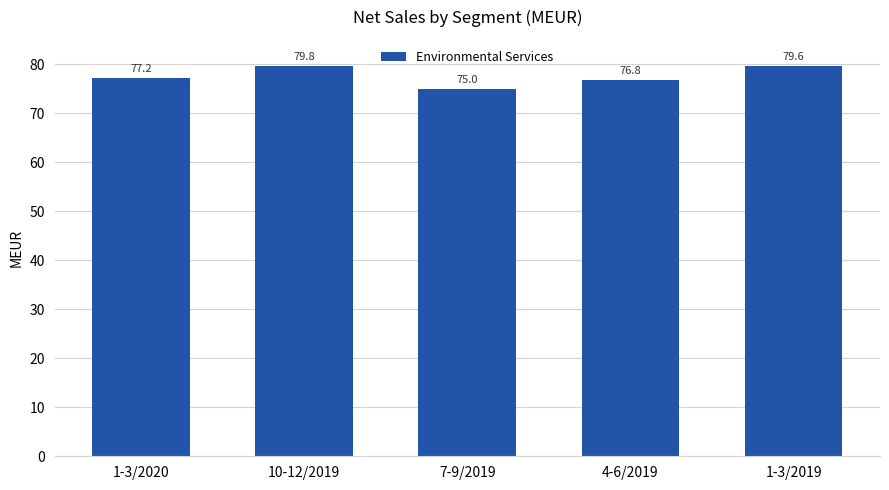

What is the label of the 1st bar from the right?

1-3/2019